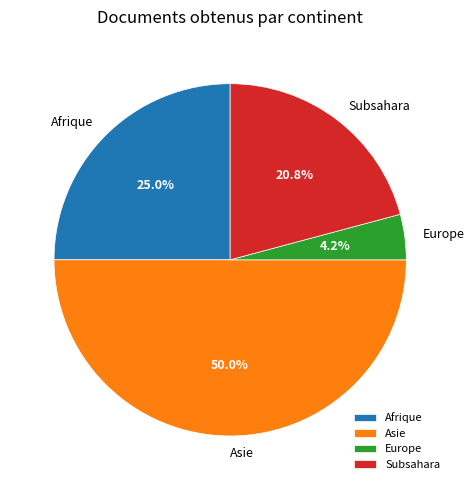

To the nearest percent, what is the average slice percentage?

25%